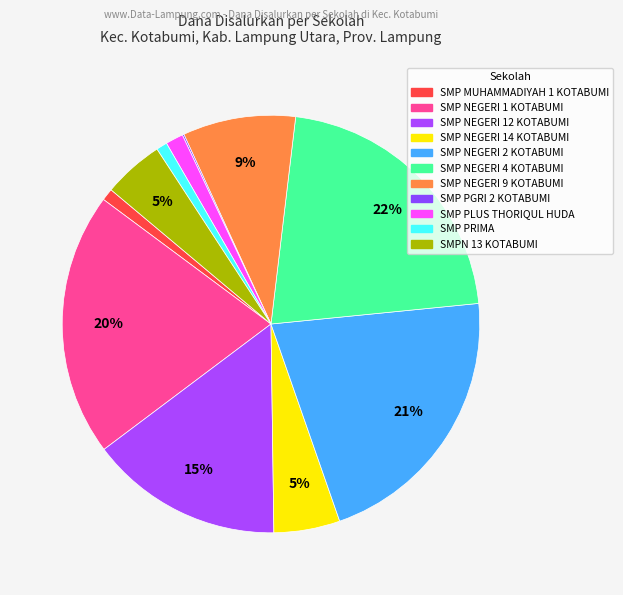

True or false: SMP PGRI 2 KOTABUMI accounts for 0% of the total.

True